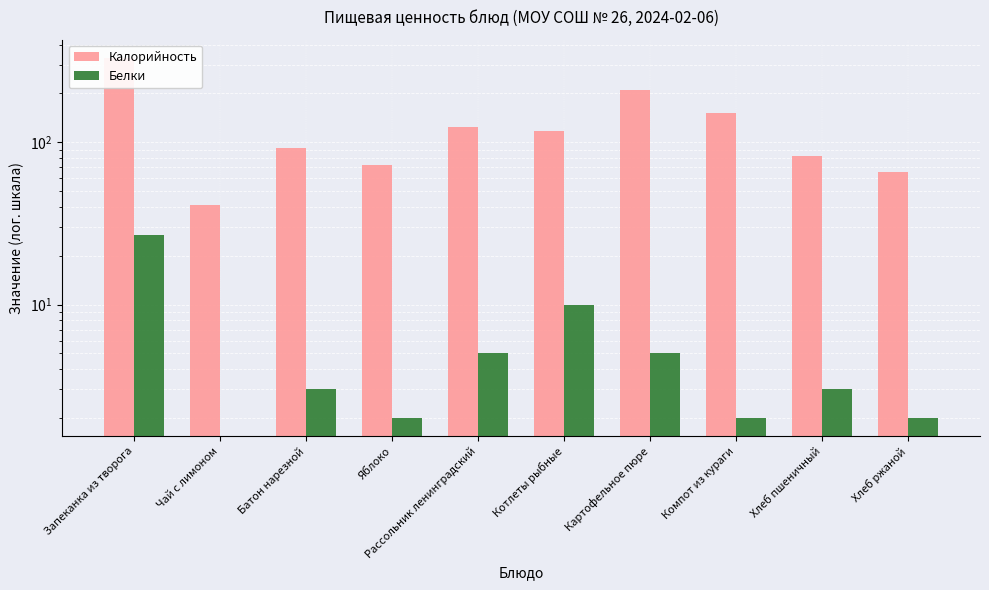

Reading right to left, transcribe all the data shown in this chart.

Калорийность: 66	82	151	210	118	124	72	92	41	332
Белки: 2	3	2	5	10	5	2	3	0	27